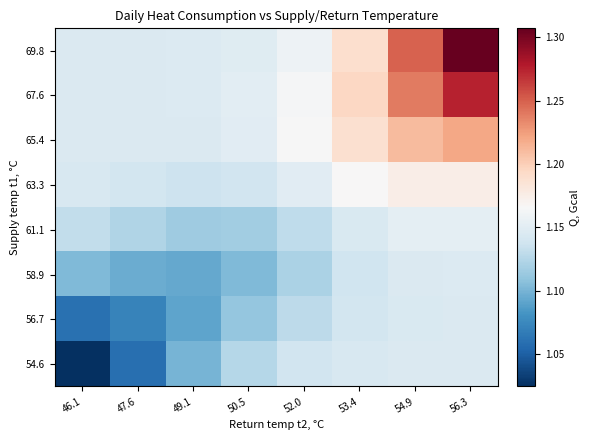

What is the total value across all series at 56.3?

9.6